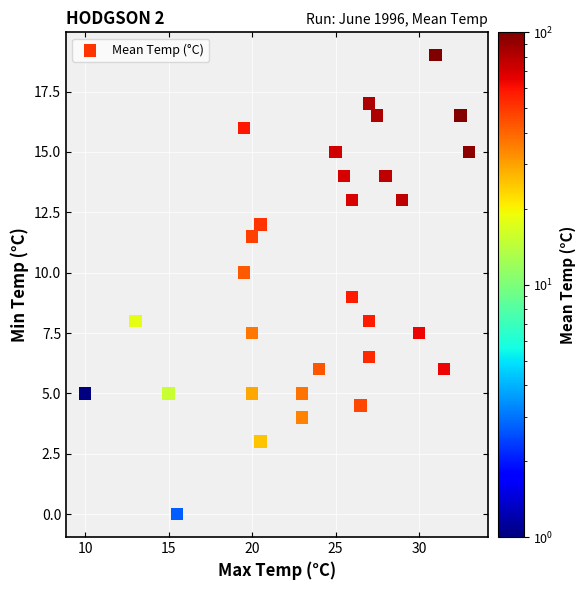

List the coordinates of all points as (X, Y) pairs, reading left to right.

(10.0, 5.0)  (13.0, 8.0)  (15.0, 5.0)  (15.5, 0.0)  (19.5, 10.0)  (19.5, 16.0)  (20.0, 11.5)  (20.0, 7.5)  (20.0, 5.0)  (20.5, 12.0)  (20.5, 3.0)  (23.0, 4.0)  (23.0, 5.0)  (24.0, 6.0)  (25.0, 15.0)  (25.5, 14.0)  (26.0, 13.0)  (26.0, 9.0)  (26.5, 4.5)  (27.0, 8.0)  (27.0, 6.5)  (27.0, 17.0)  (27.5, 16.5)  (28.0, 14.0)  (29.0, 13.0)  (30.0, 7.5)  (31.0, 19.0)  (31.5, 6.0)  (32.5, 16.5)  (33.0, 15.0)